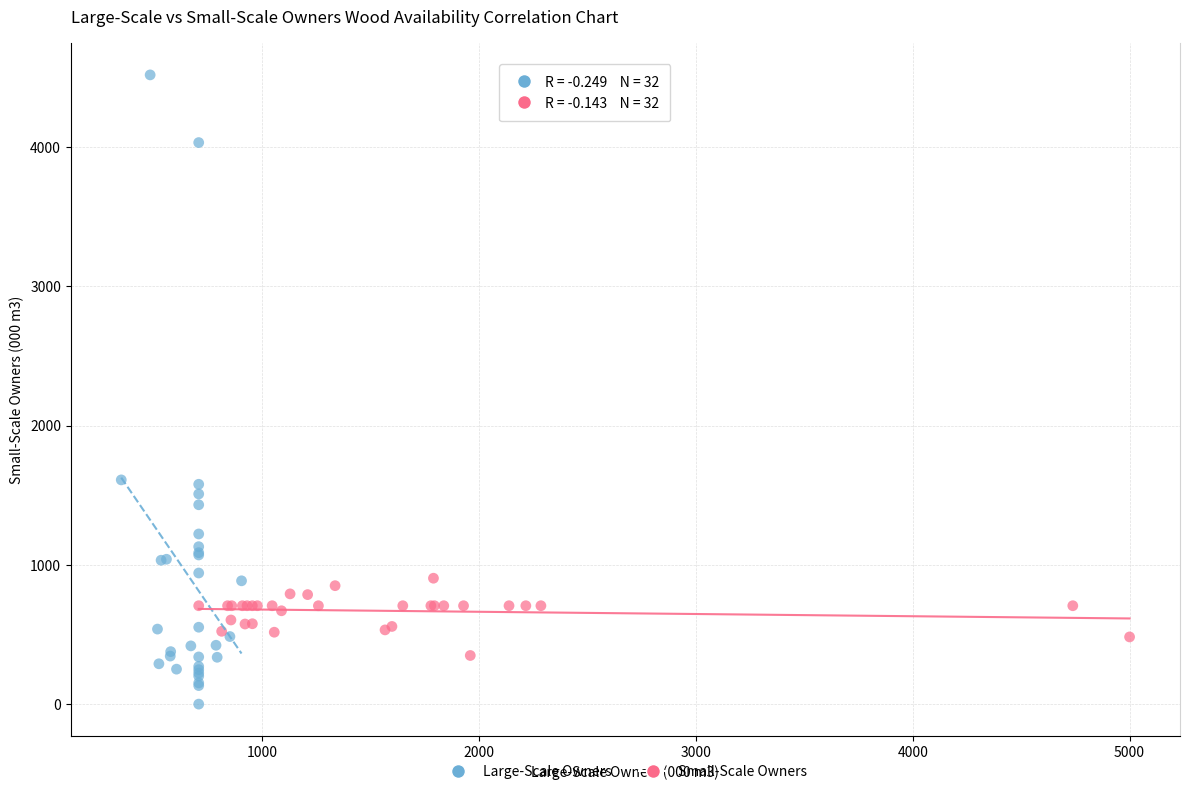

Which series reaches the maximum Y coordinate?

Large-Scale Owners